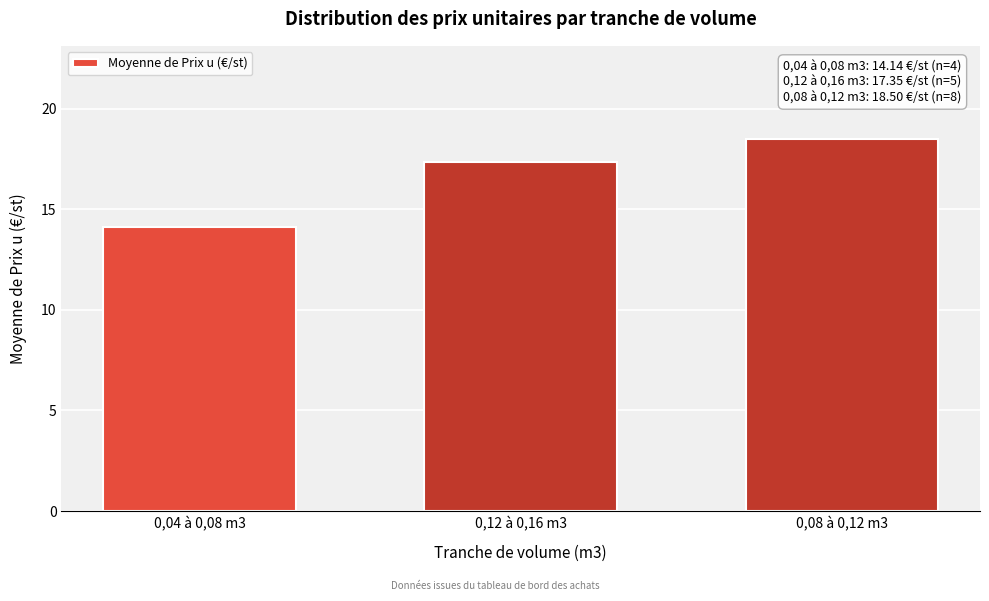

Reading left to right, extract all data points from this chart.

0,04 à 0,08 m3=14.1	0,12 à 0,16 m3=17.4	0,08 à 0,12 m3=18.5